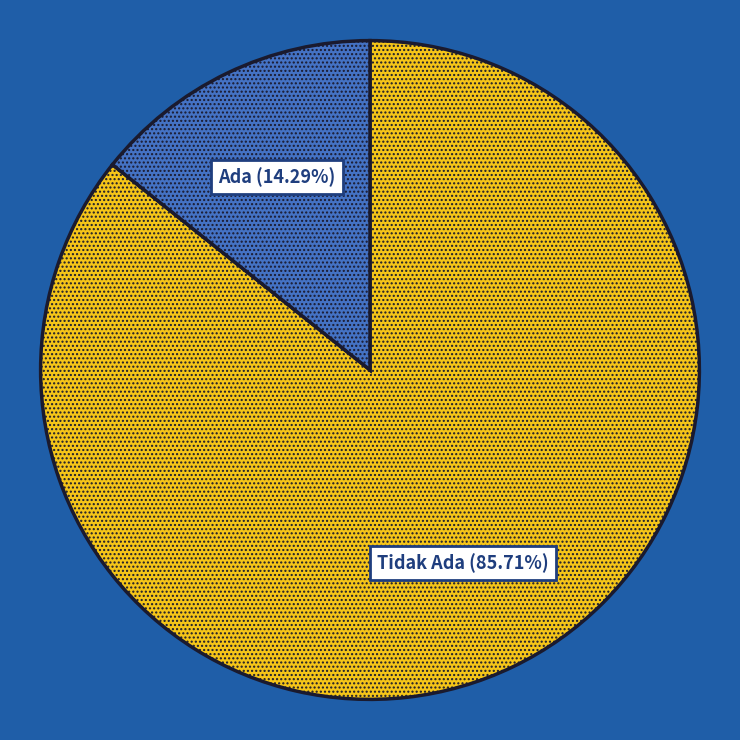

Is there a majority slice in this chart?

Yes